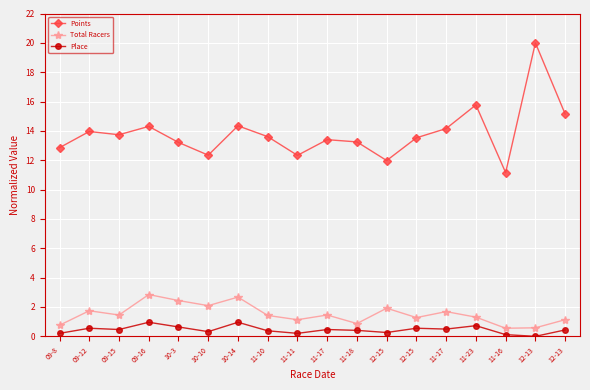

What are all the series names shown in the legend?

Points, Total Racers, Place